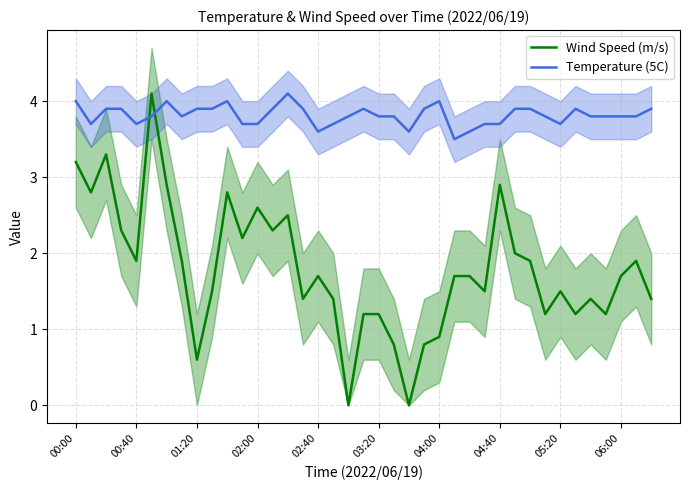

The Wind Speed (m/s) series shows 1.3 at 21. True or false?

False